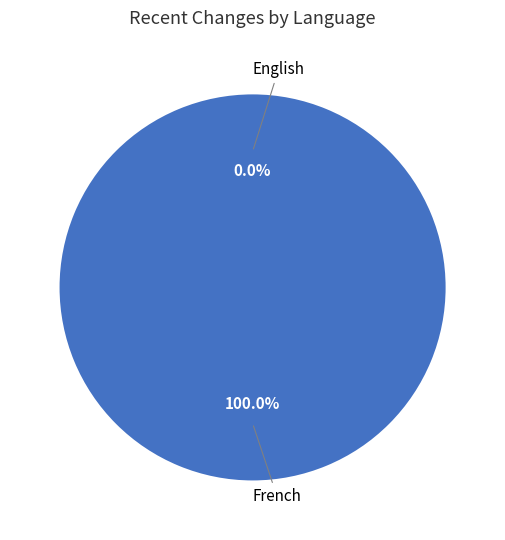

Is it true that English is 0% of the pie?

True